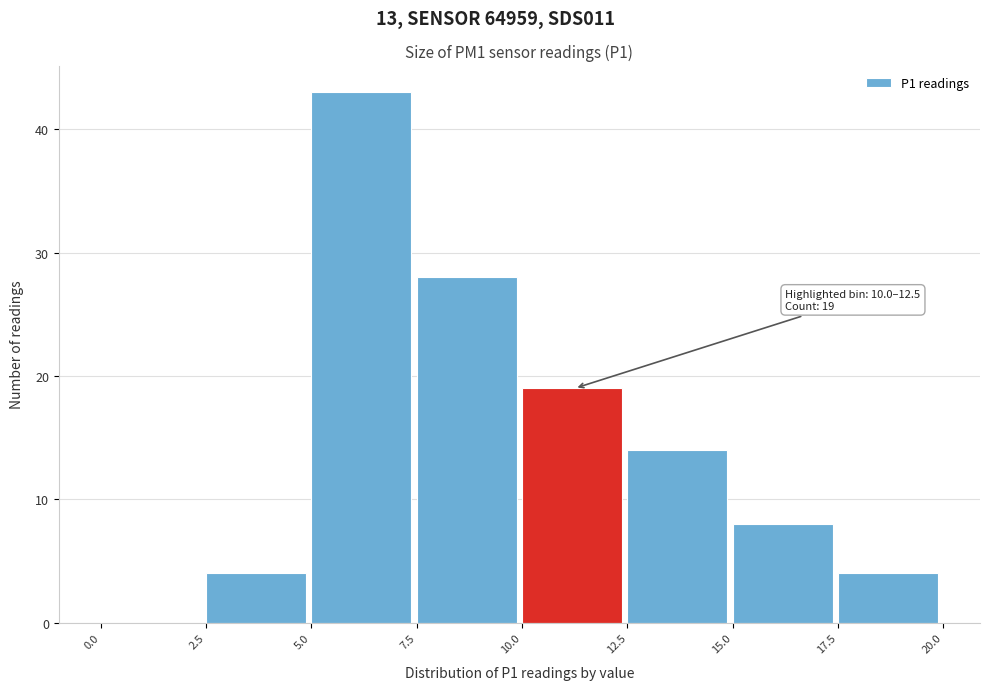

Over which range of the x-axis is the bar tallest?

5.0 to 7.5